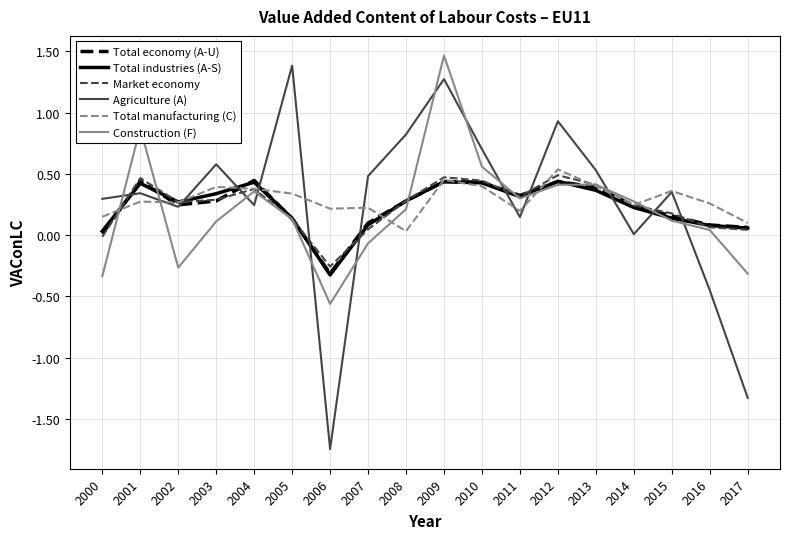

The value of Construction (F) at 2013 is 0.7. True or false?

False